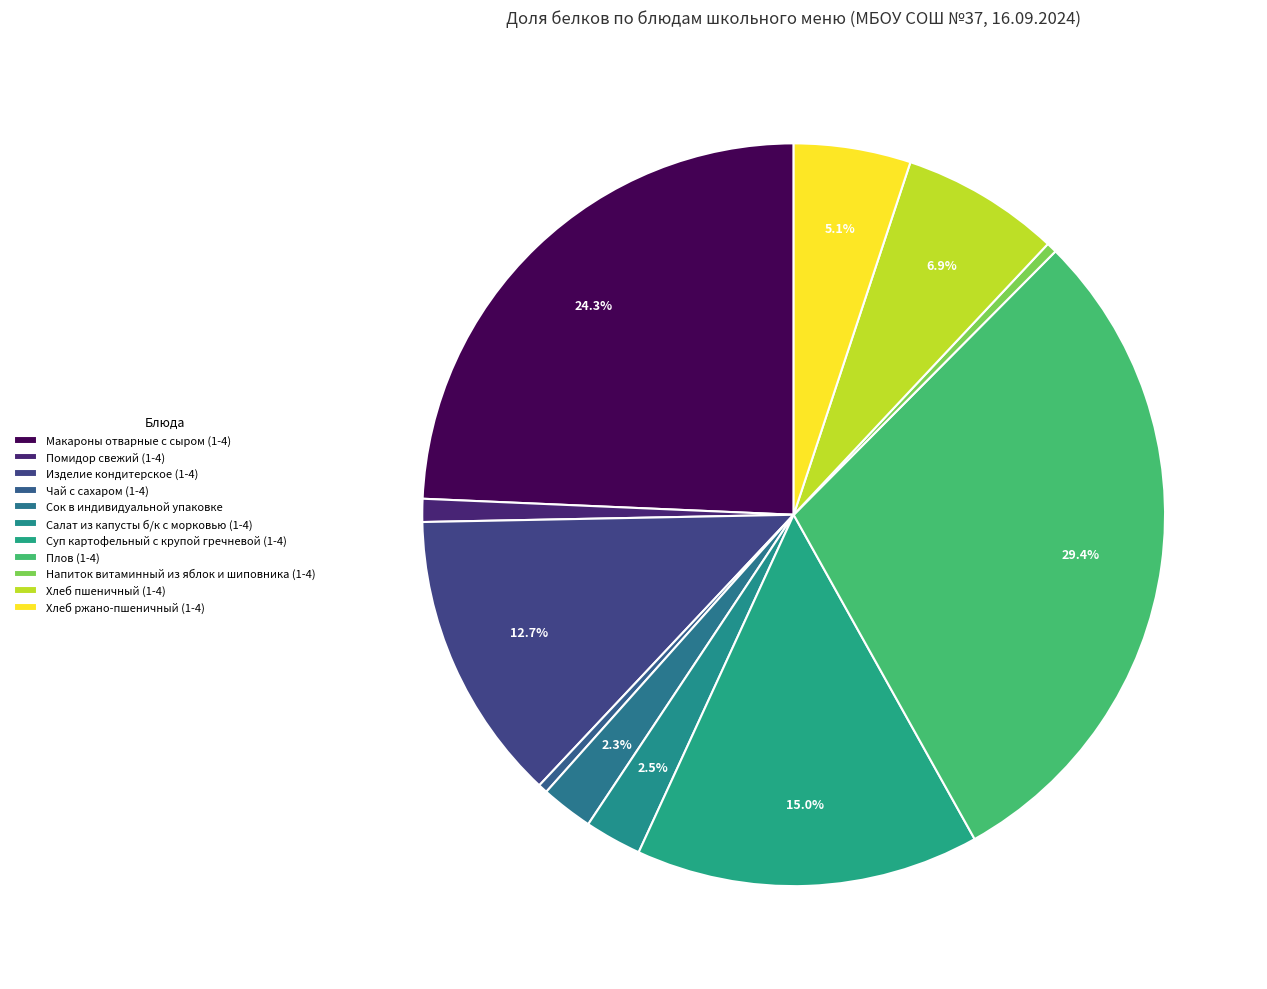

Which has a higher value, Помидор свежий (1-4) or Чай с сахаром (1-4)?

Помидор свежий (1-4)